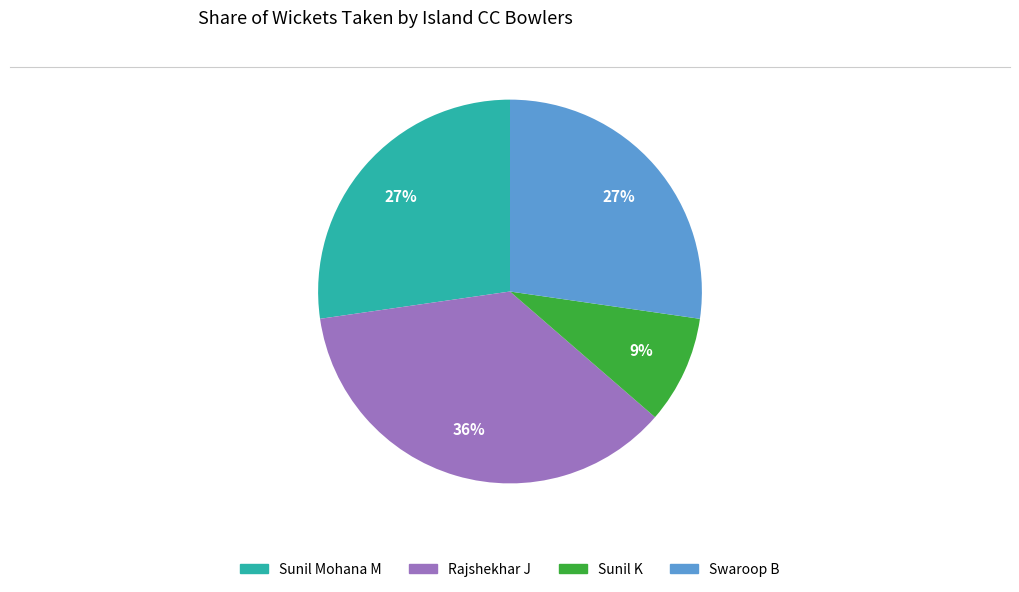

Count the number of slices in the pie.

4